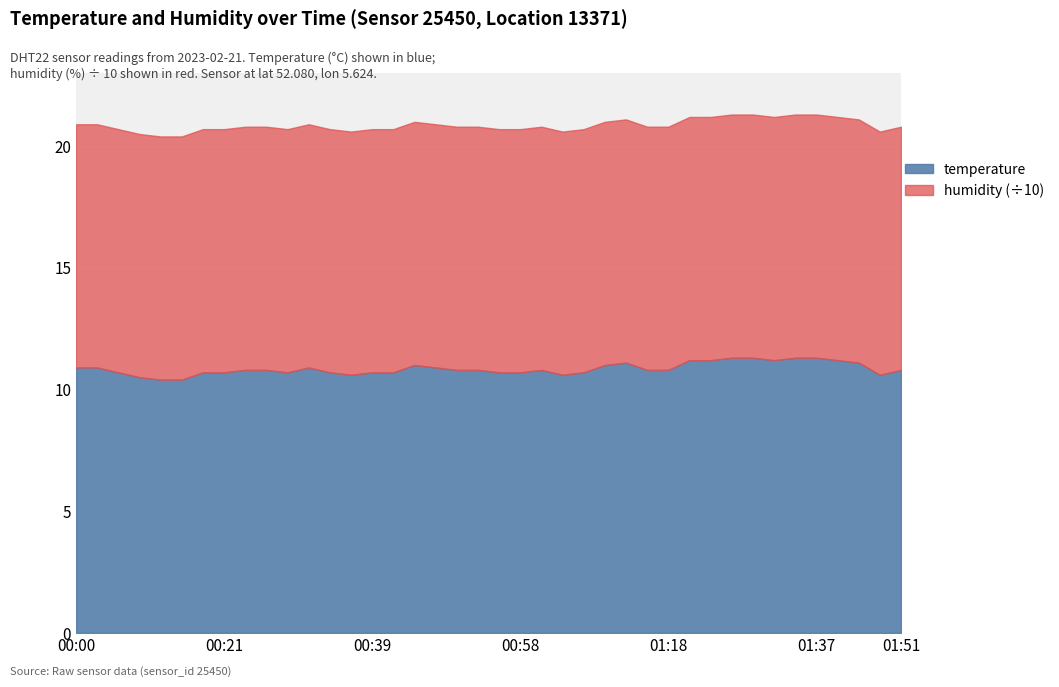

How many interior local valleys does the temperature series have?

5